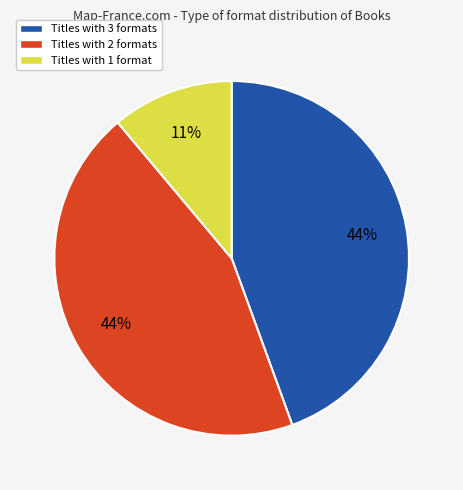

Which slice is the smallest?

Titles with 1 format